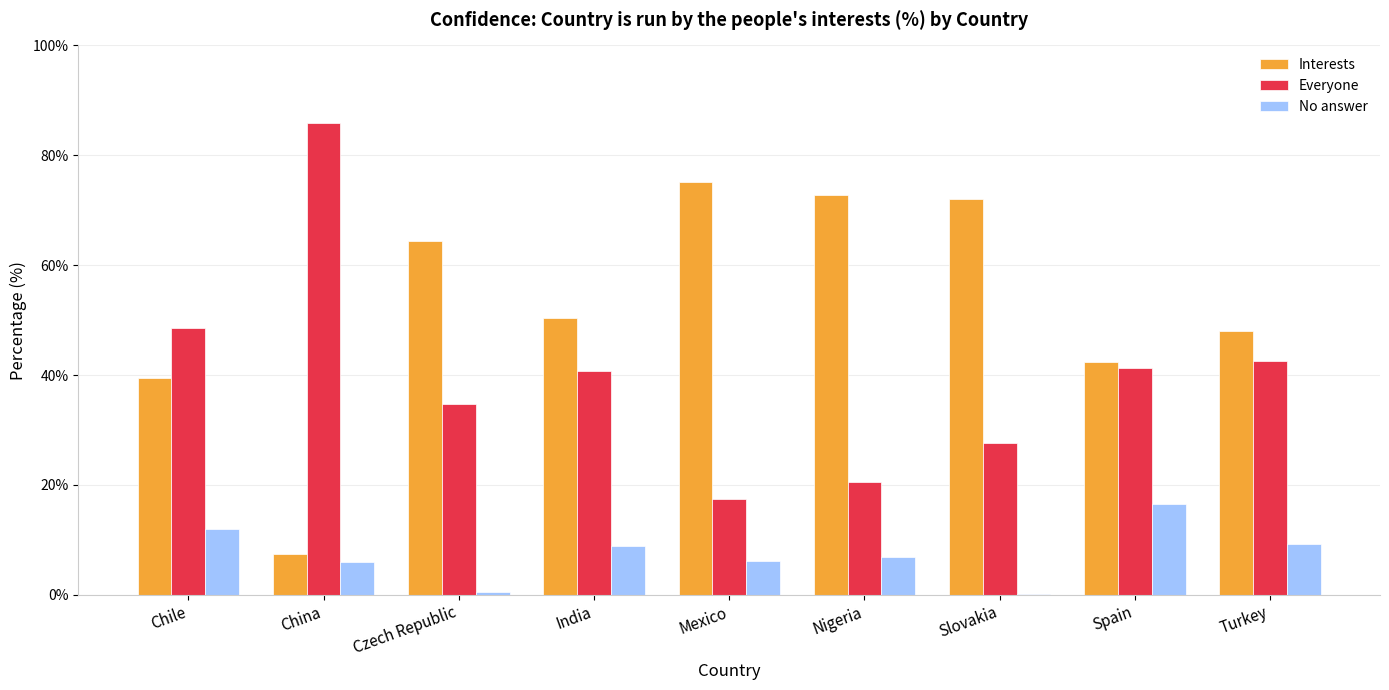

The value of No answer at Turkey is 9.3. True or false?

True